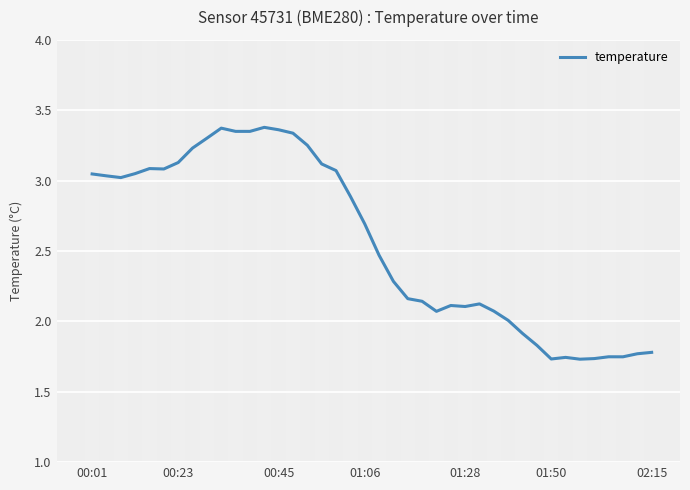

What is the difference between the maximum and minimum values?

1.6